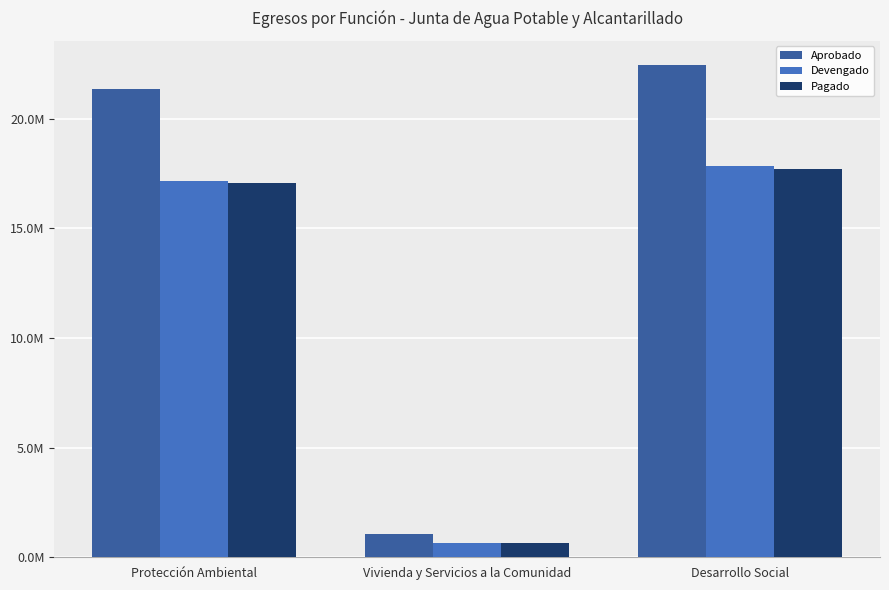

Does the chart contain stacked bars?

No